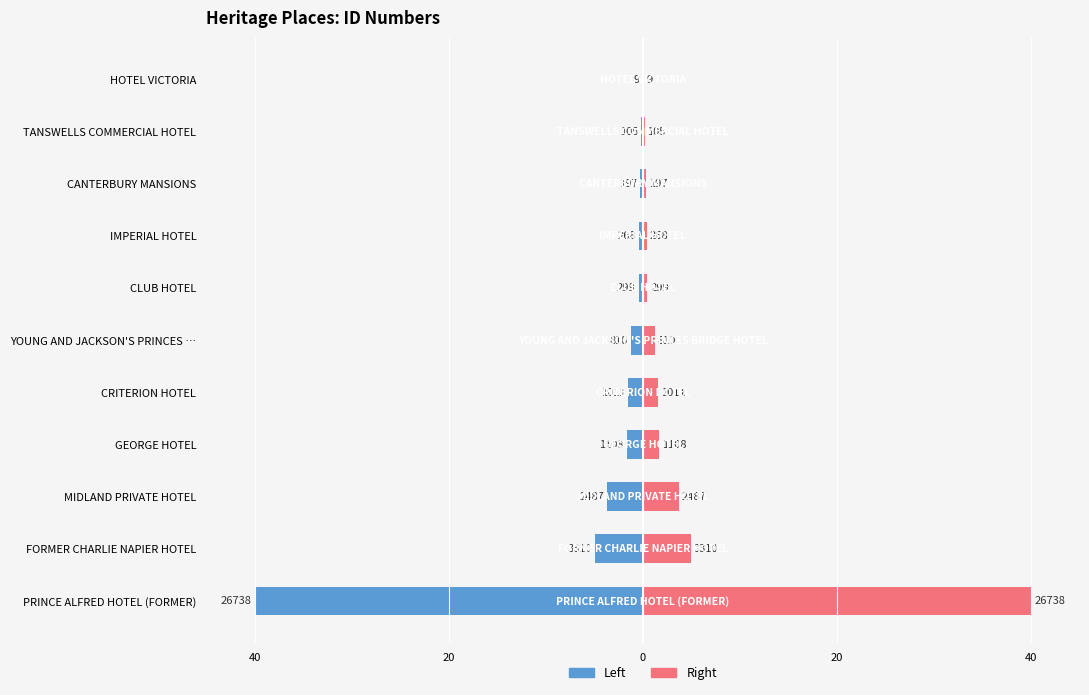

What is the smallest value displayed?

-40.0